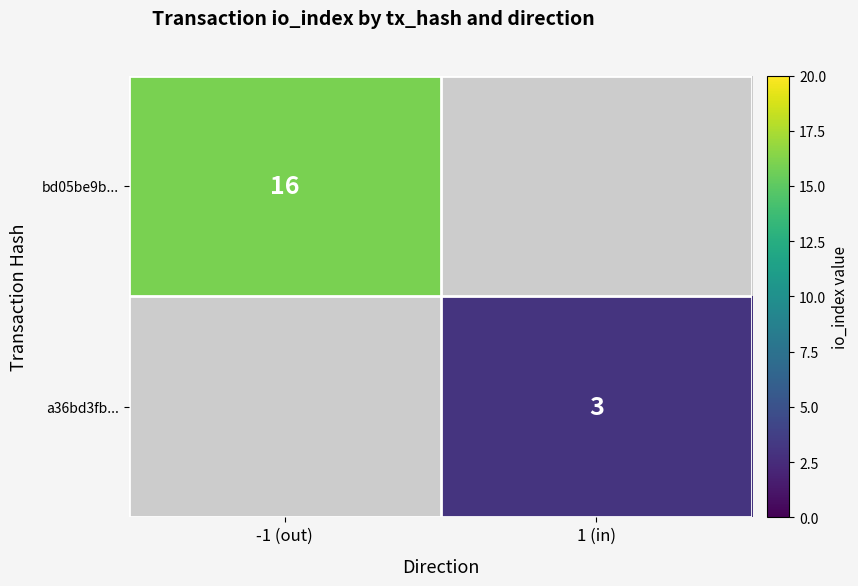

How many categories are shown in the chart?

2